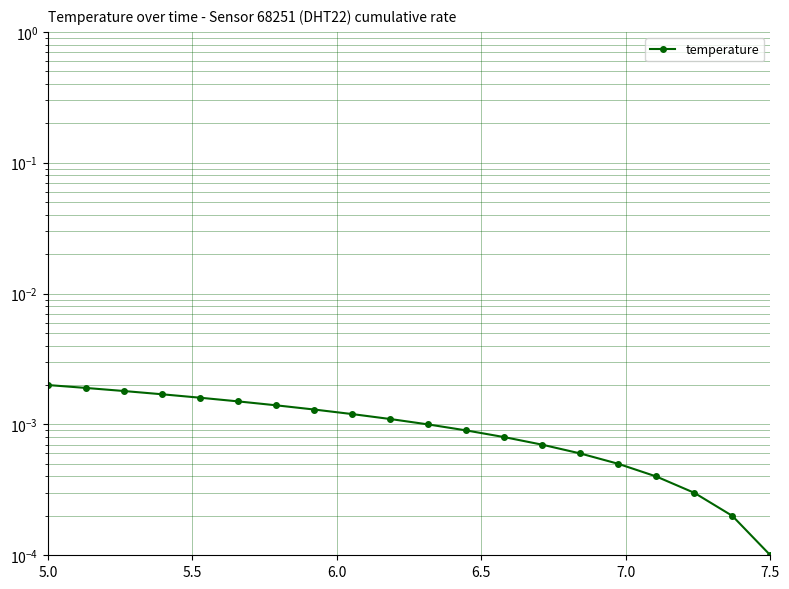

True or false: the data has more than 2 interior local peaks.

False